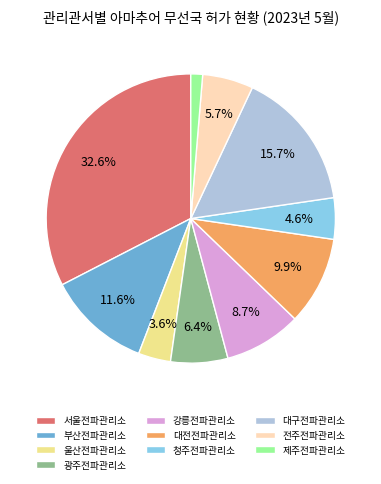

What is the total percentage of 울산전파관리소 and 부산전파관리소?

15.2%